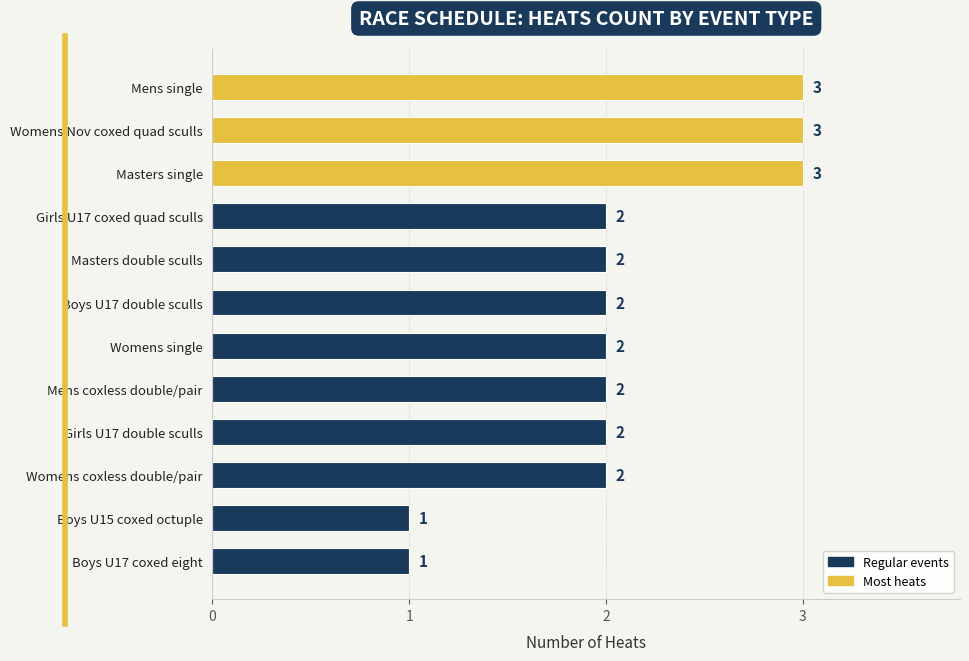

Reading top to bottom, transcribe all the data shown in this chart.

Mens single=3	Womens Nov coxed quad sculls=3	Masters single=3	Girls U17 coxed quad sculls=2	Masters double sculls=2	Boys U17 double sculls=2	Womens single=2	Mens coxless double/pair=2	Girls U17 double sculls=2	Womens coxless double/pair=2	Boys U15 coxed octuple=1	Boys U17 coxed eight=1